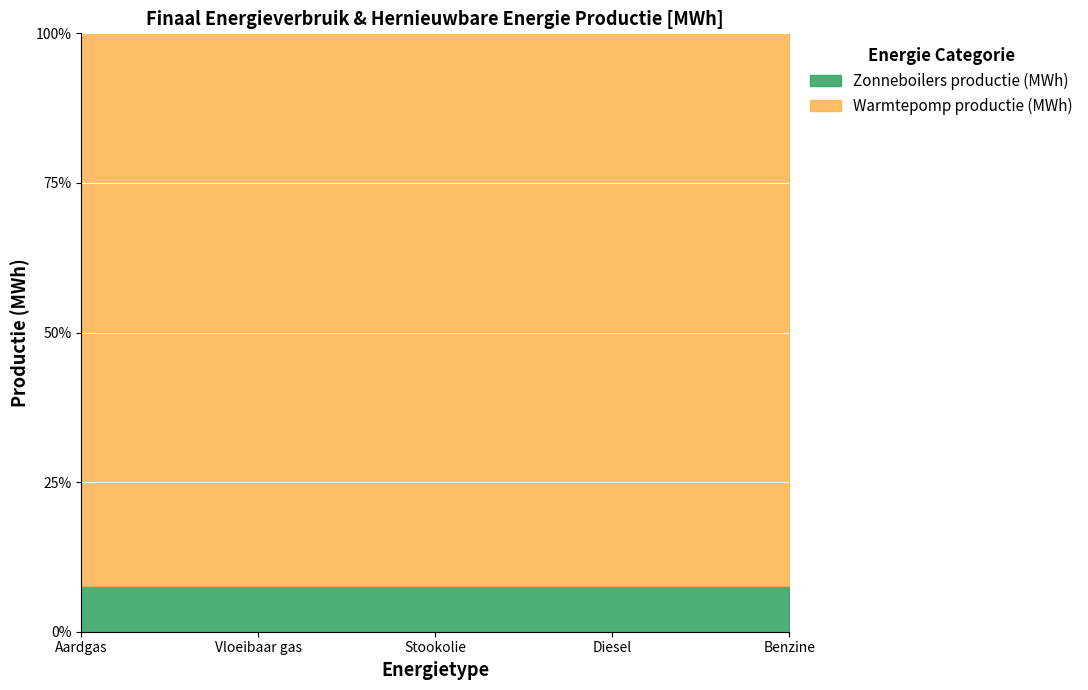

What is the maximum value for Zonneboilers productie (MWh)?

7.6